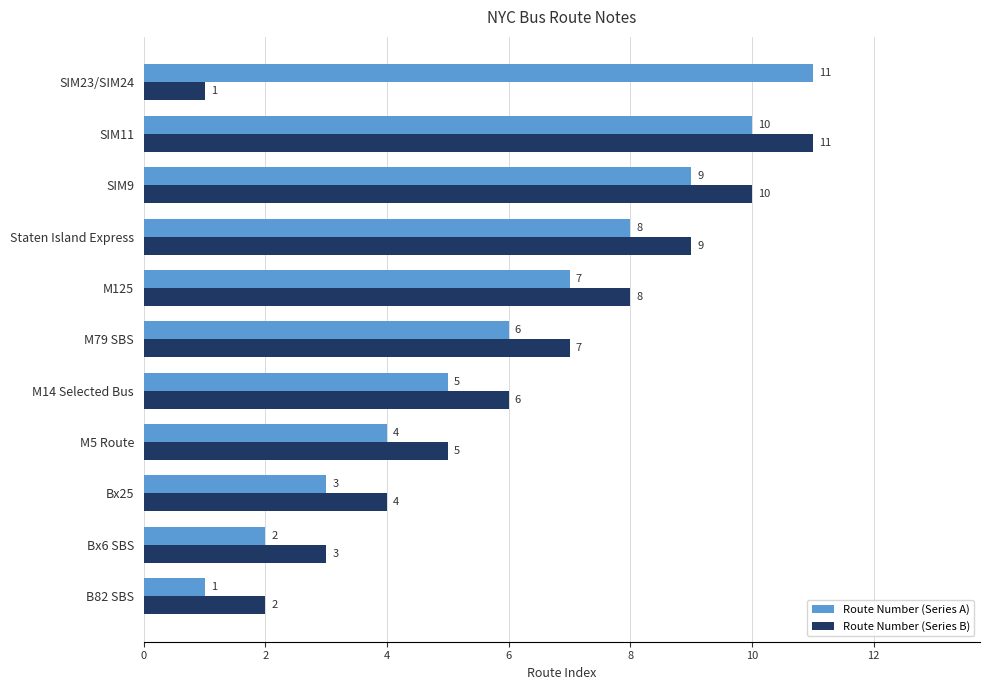

Read the Route Number (Series A) value at SIM9.

9